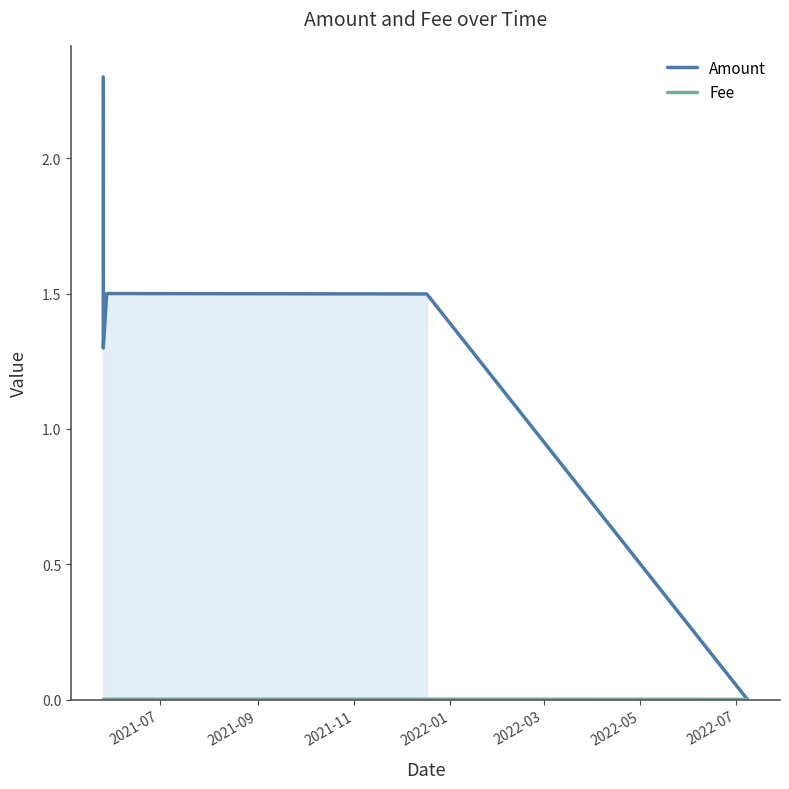

How many lines are shown in the chart?

2